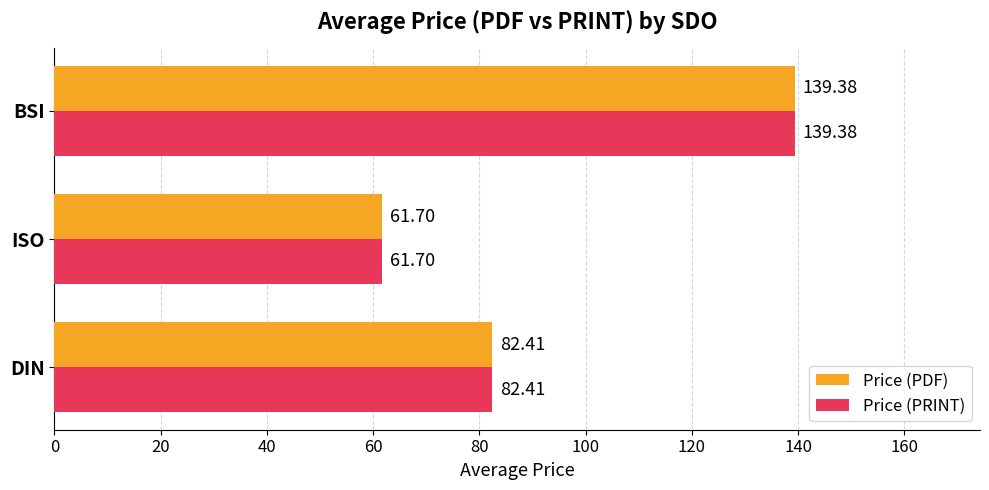

What is the lowest value of the Price (PRINT) series?

61.7